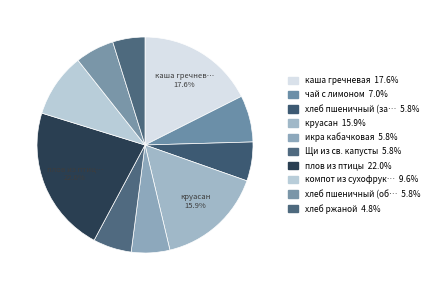

How many segments does this pie chart have?

10